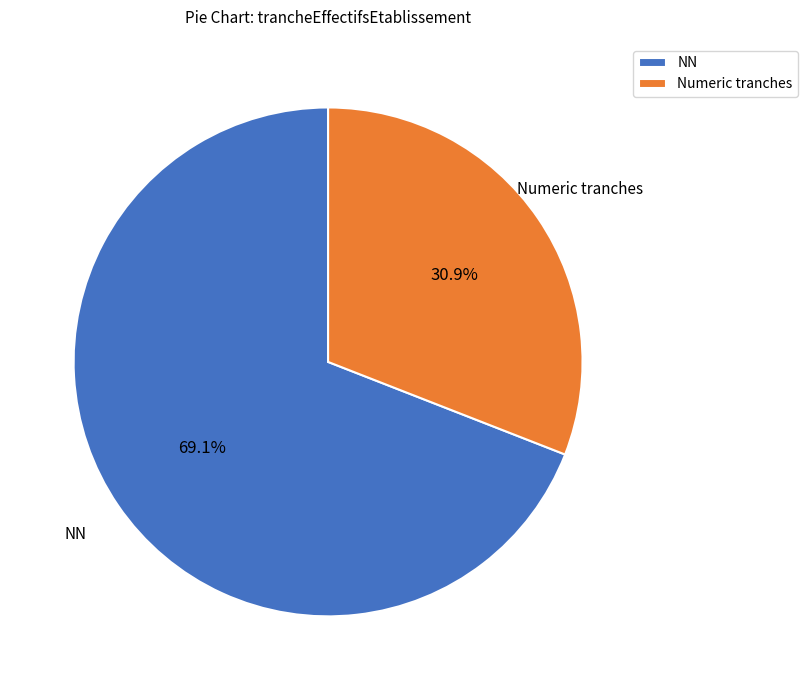

What is the largest slice in the pie chart?

NN